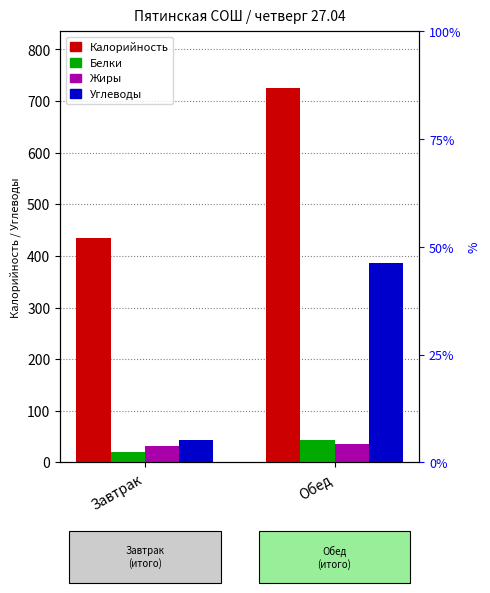

Count the Жиры values in the range 31 to 36.

2